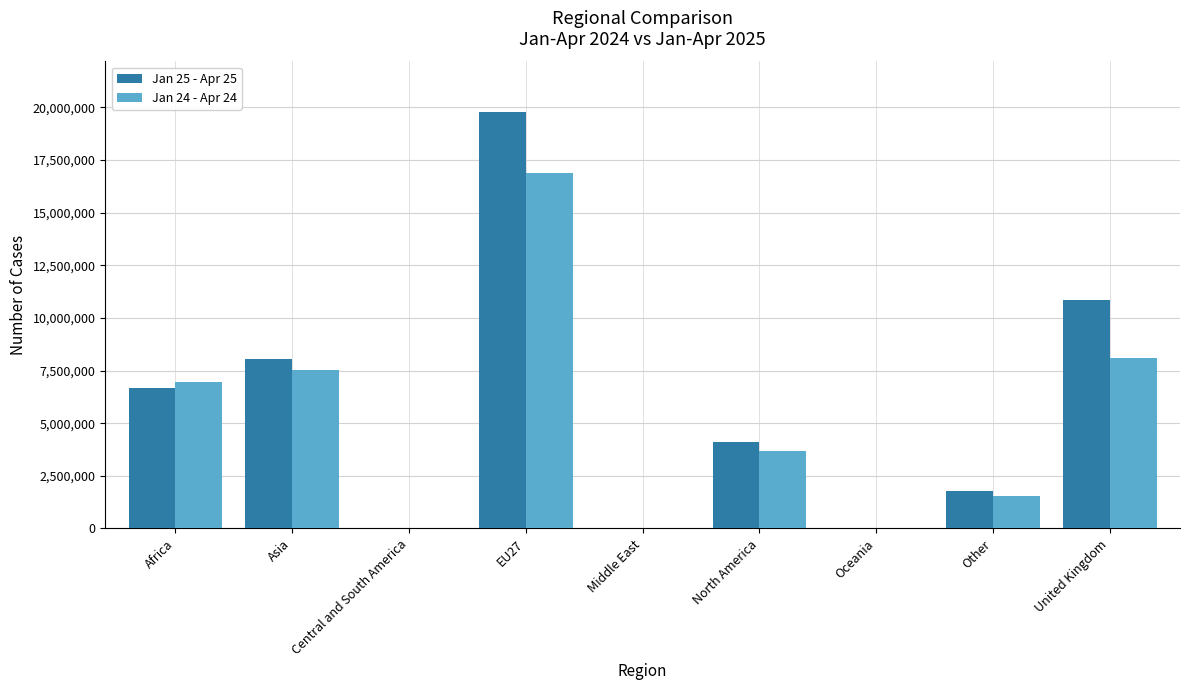

What is the spread (max minus min) of values at Central and South America?

17787